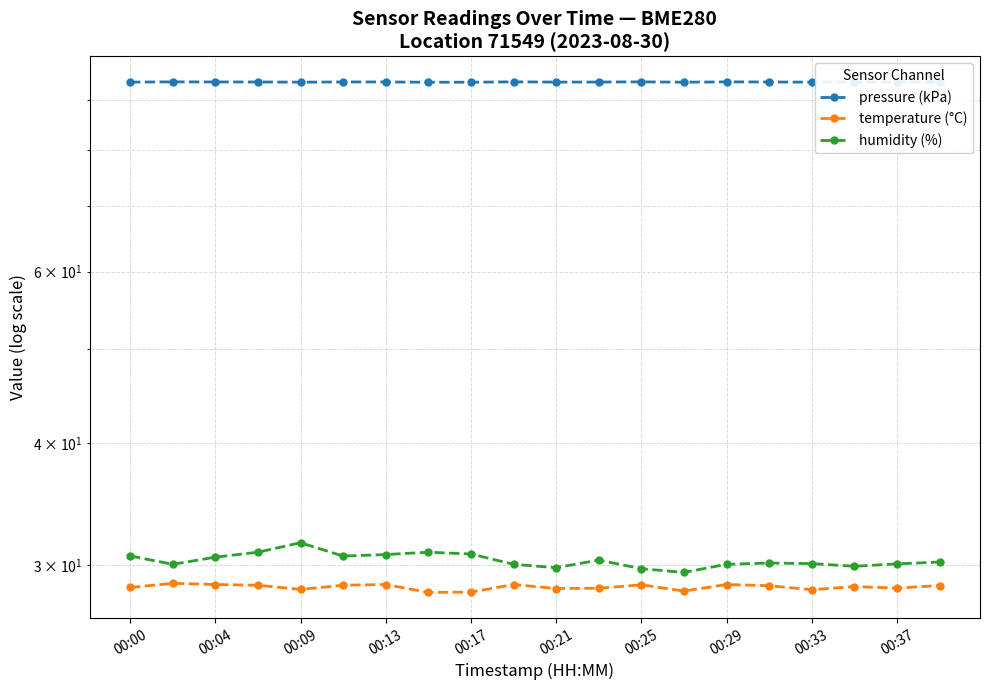

What is the approximate value of temperature (°C) at 00:25?

28.6